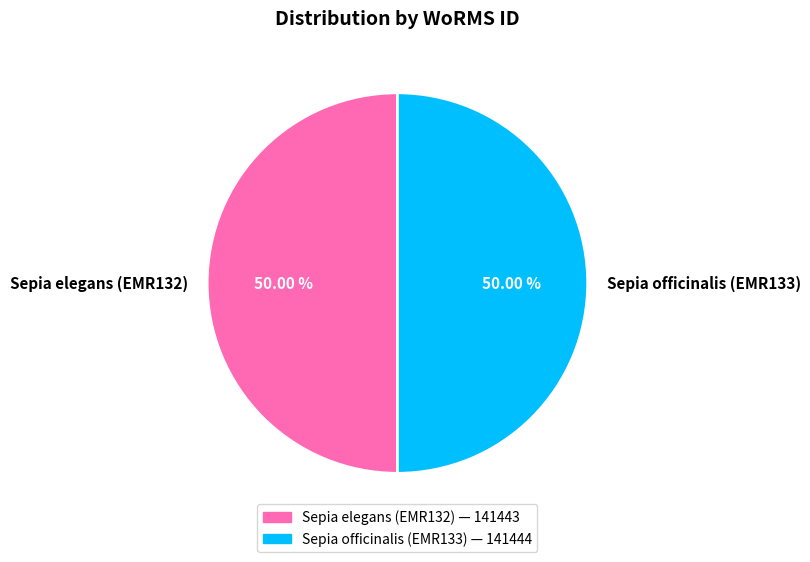

What percentage is the Sepia elegans (EMR132) slice, to the nearest percent?

50%